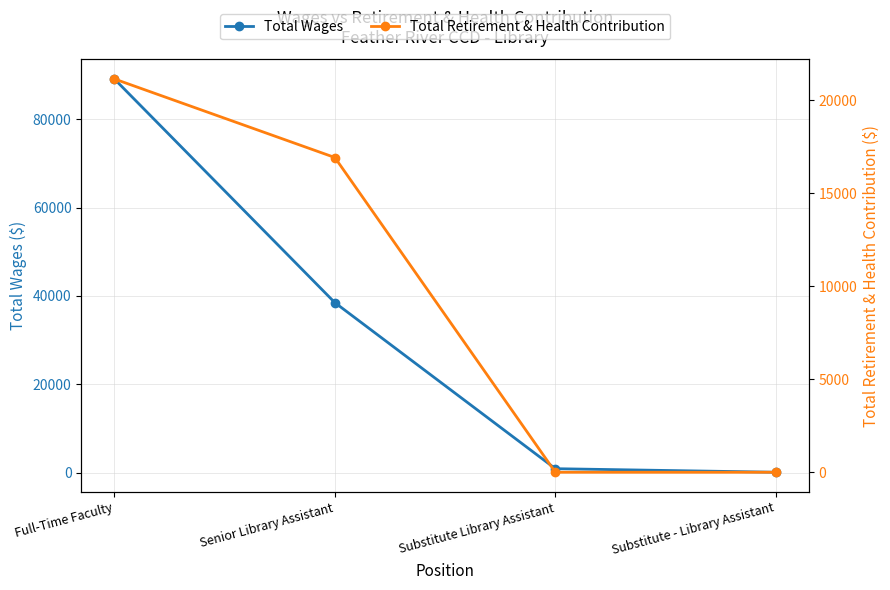

Reading left to right, extract all data points from this chart.

Total Wages: Full-Time Faculty=89104	Senior Library Assistant=38478	Substitute Library Assistant=894	Substitute - Library Assistant=90
Total Retirement & Health Contribution: Full-Time Faculty=21138	Senior Library Assistant=16915	Substitute Library Assistant=0	Substitute - Library Assistant=0